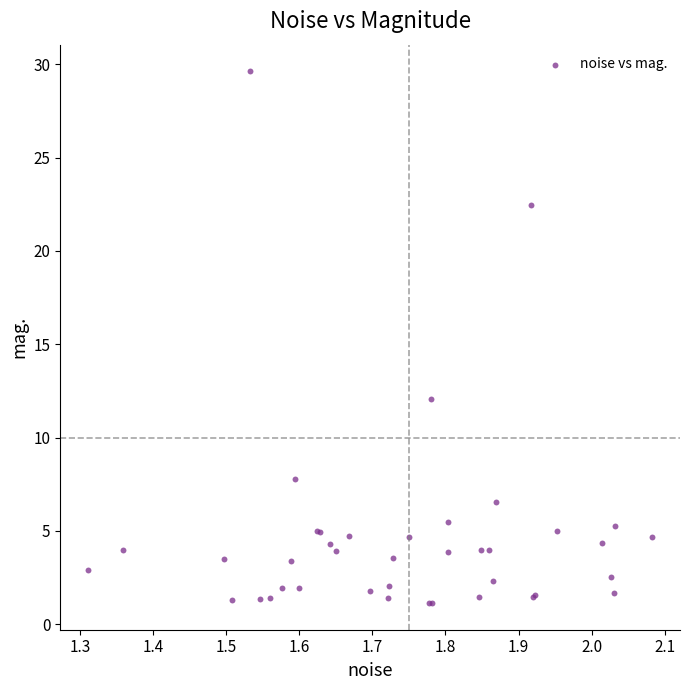

What Y value in the scatter plot is closest to 15?

12.0